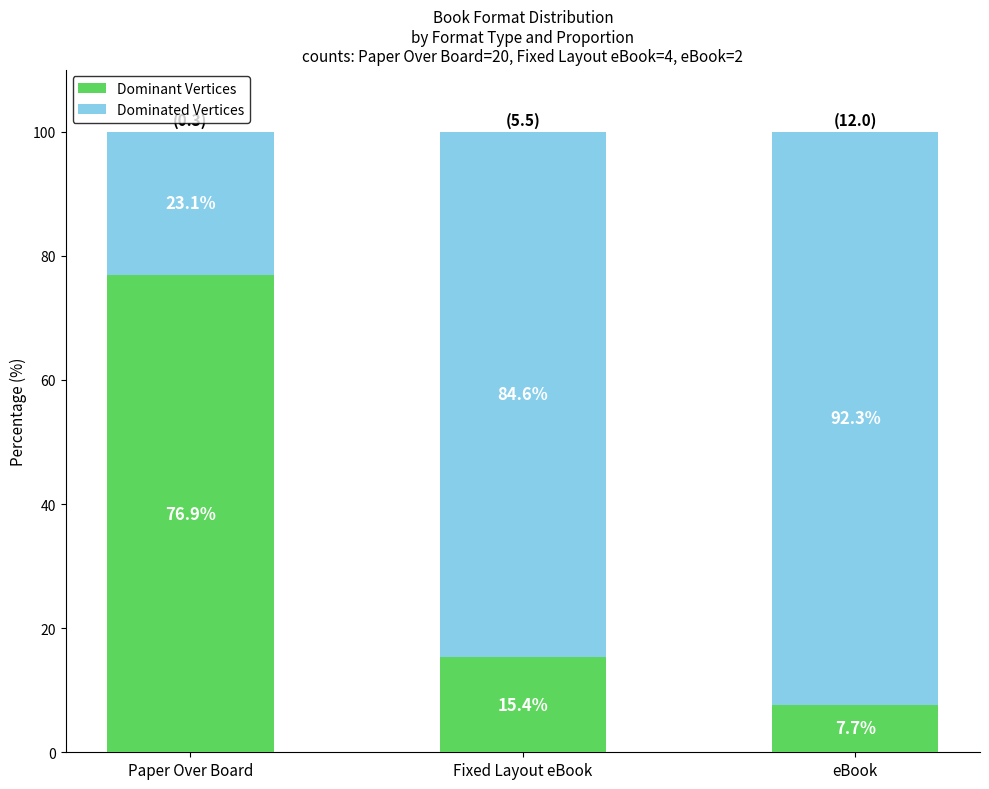

Reading left to right, what are the values for Dominant Vertices?

76.9	15.4	7.7